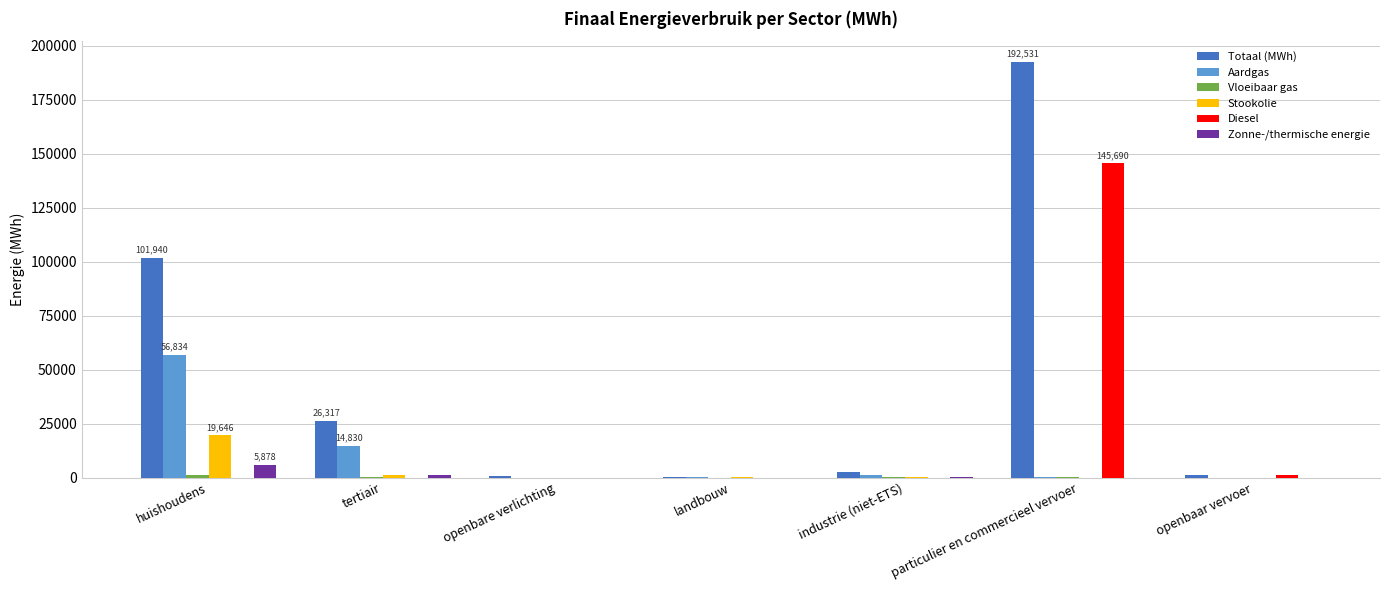

At which category is the sum across all series the highest?

particulier en commercieel vervoer